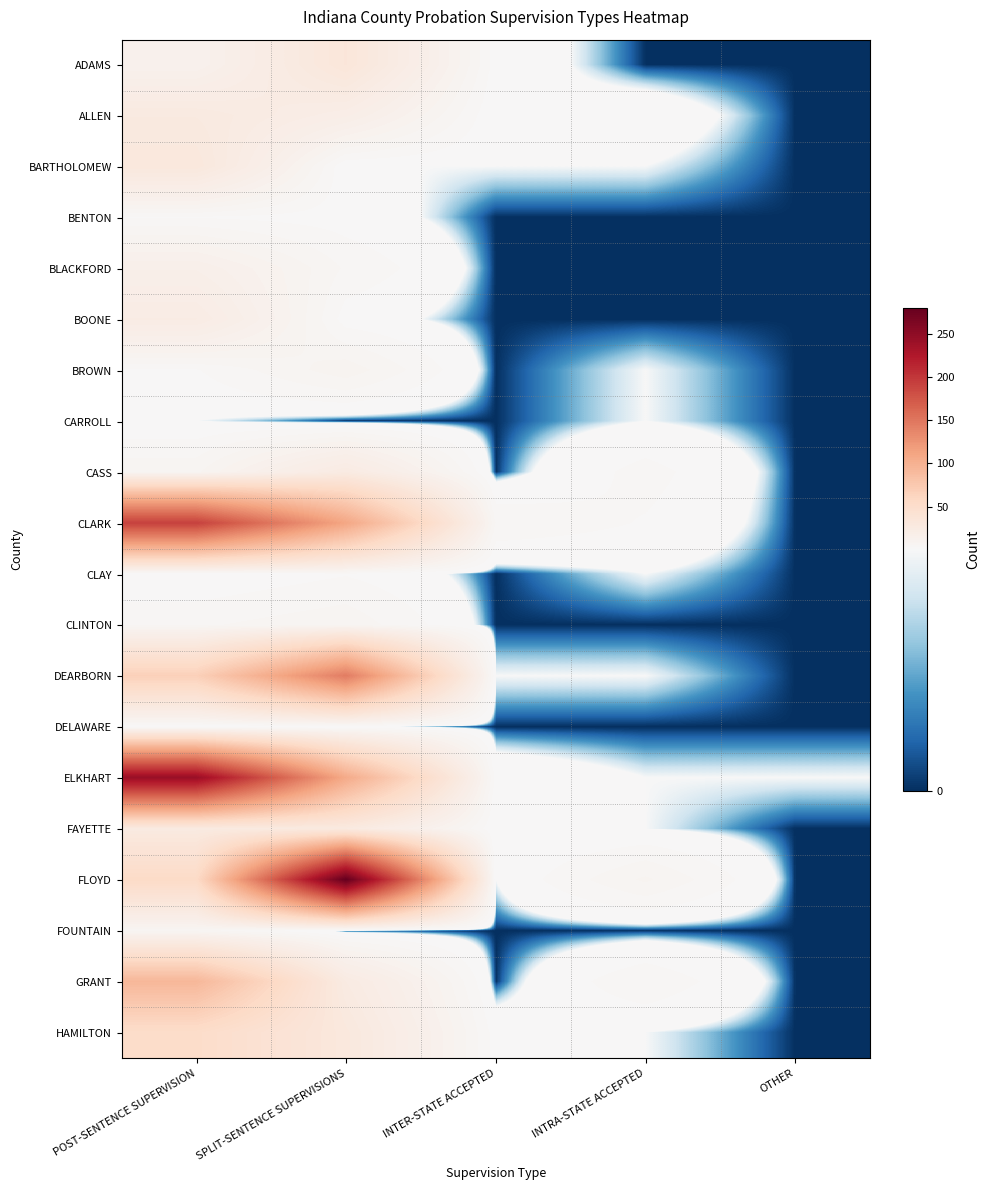

Reading left to right, what are all the values shown in this chart?

ADAMS: POST-SENTENCE SUPERVISION=12	SPLIT-SENTENCE SUPERVISIONS=34	INTER-STATE ACCEPTED=2	INTRA-STATE ACCEPTED=0	OTHER=0
ALLEN: POST-SENTENCE SUPERVISION=27	SPLIT-SENTENCE SUPERVISIONS=19	INTER-STATE ACCEPTED=1	INTRA-STATE ACCEPTED=2	OTHER=0
BARTHOLOMEW: POST-SENTENCE SUPERVISION=31	SPLIT-SENTENCE SUPERVISIONS=1	INTER-STATE ACCEPTED=1	INTRA-STATE ACCEPTED=1	OTHER=0
BENTON: POST-SENTENCE SUPERVISION=3	SPLIT-SENTENCE SUPERVISIONS=2	INTER-STATE ACCEPTED=0	INTRA-STATE ACCEPTED=0	OTHER=0
BLACKFORD: POST-SENTENCE SUPERVISION=16	SPLIT-SENTENCE SUPERVISIONS=5	INTER-STATE ACCEPTED=0	INTRA-STATE ACCEPTED=0	OTHER=0
BOONE: POST-SENTENCE SUPERVISION=23	SPLIT-SENTENCE SUPERVISIONS=2	INTER-STATE ACCEPTED=0	INTRA-STATE ACCEPTED=0	OTHER=0
BROWN: POST-SENTENCE SUPERVISION=3	SPLIT-SENTENCE SUPERVISIONS=9	INTER-STATE ACCEPTED=0	INTRA-STATE ACCEPTED=1	OTHER=0
CARROLL: POST-SENTENCE SUPERVISION=1	SPLIT-SENTENCE SUPERVISIONS=0	INTER-STATE ACCEPTED=0	INTRA-STATE ACCEPTED=1	OTHER=0
CASS: POST-SENTENCE SUPERVISION=7	SPLIT-SENTENCE SUPERVISIONS=25	INTER-STATE ACCEPTED=0	INTRA-STATE ACCEPTED=4	OTHER=0
CLARK: POST-SENTENCE SUPERVISION=192	SPLIT-SENTENCE SUPERVISIONS=110	INTER-STATE ACCEPTED=5	INTRA-STATE ACCEPTED=3	OTHER=0
CLAY: POST-SENTENCE SUPERVISION=1	SPLIT-SENTENCE SUPERVISIONS=3	INTER-STATE ACCEPTED=0	INTRA-STATE ACCEPTED=1	OTHER=0
CLINTON: POST-SENTENCE SUPERVISION=5	SPLIT-SENTENCE SUPERVISIONS=7	INTER-STATE ACCEPTED=0	INTRA-STATE ACCEPTED=0	OTHER=0
DEARBORN: POST-SENTENCE SUPERVISION=67	SPLIT-SENTENCE SUPERVISIONS=145	INTER-STATE ACCEPTED=1	INTRA-STATE ACCEPTED=1	OTHER=0
DELAWARE: POST-SENTENCE SUPERVISION=1	SPLIT-SENTENCE SUPERVISIONS=1	INTER-STATE ACCEPTED=0	INTRA-STATE ACCEPTED=0	OTHER=0
ELKHART: POST-SENTENCE SUPERVISION=242	SPLIT-SENTENCE SUPERVISIONS=106	INTER-STATE ACCEPTED=2	INTRA-STATE ACCEPTED=1	OTHER=1
FAYETTE: POST-SENTENCE SUPERVISION=26	SPLIT-SENTENCE SUPERVISIONS=27	INTER-STATE ACCEPTED=1	INTRA-STATE ACCEPTED=1	OTHER=0
FLOYD: POST-SENTENCE SUPERVISION=55	SPLIT-SENTENCE SUPERVISIONS=280	INTER-STATE ACCEPTED=1	INTRA-STATE ACCEPTED=8	OTHER=0
FOUNTAIN: POST-SENTENCE SUPERVISION=6	SPLIT-SENTENCE SUPERVISIONS=0	INTER-STATE ACCEPTED=0	INTRA-STATE ACCEPTED=0	OTHER=0
GRANT: POST-SENTENCE SUPERVISION=93	SPLIT-SENTENCE SUPERVISIONS=25	INTER-STATE ACCEPTED=0	INTRA-STATE ACCEPTED=5	OTHER=0
HAMILTON: POST-SENTENCE SUPERVISION=52	SPLIT-SENTENCE SUPERVISIONS=30	INTER-STATE ACCEPTED=2	INTRA-STATE ACCEPTED=1	OTHER=0